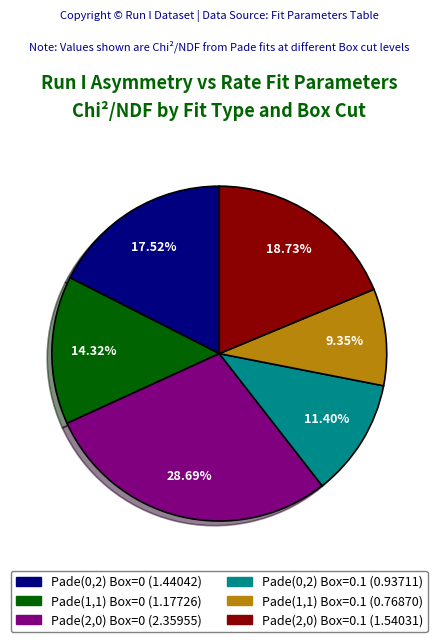

How many segments does this pie chart have?

6